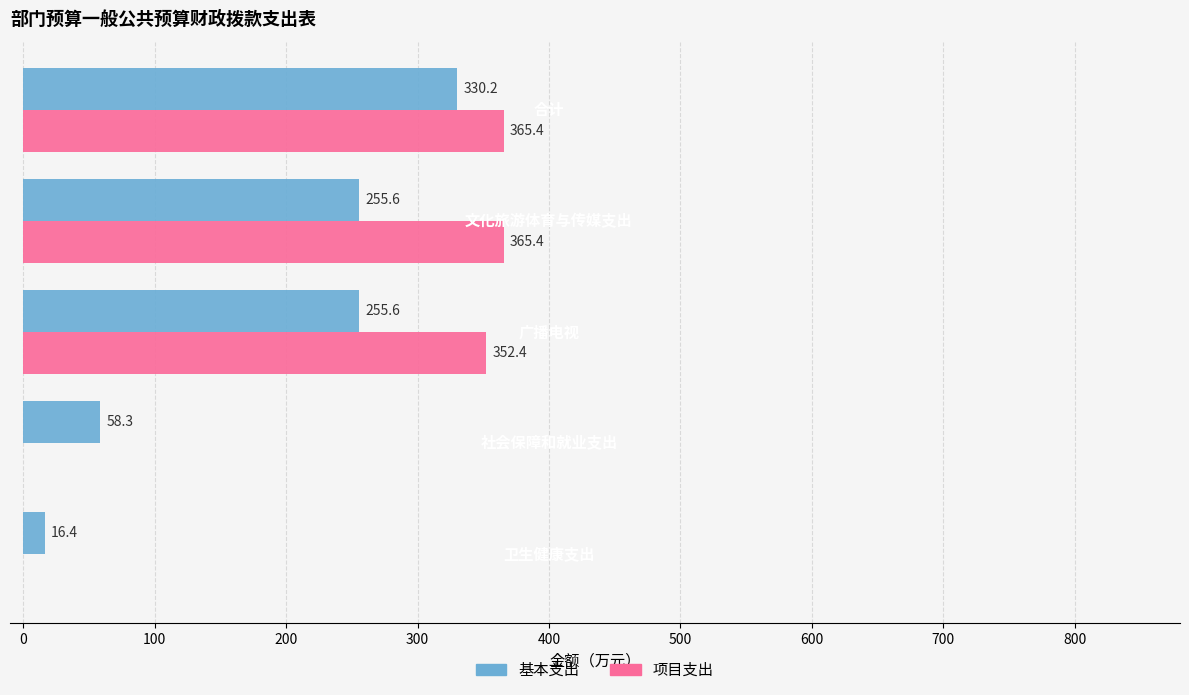

Which series has the largest total across all categories?

项目支出